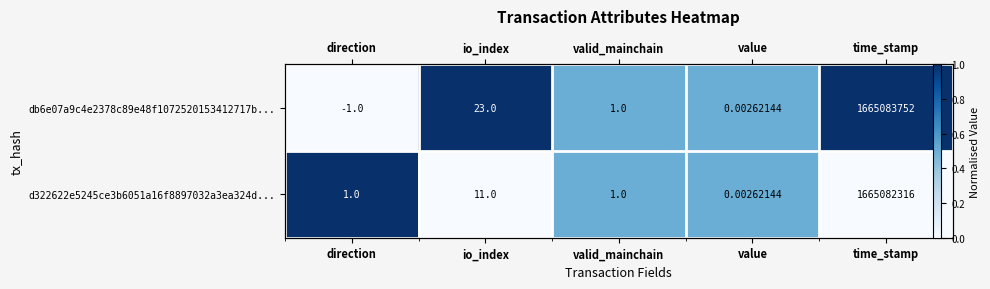

The value of d322622e5245ce3b6051a16f8897032a3ea324d... at io_index is -0.6. True or false?

False